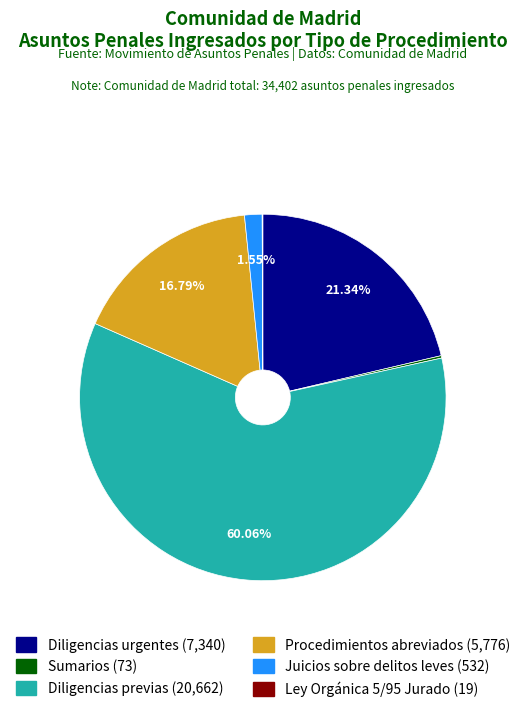

To the nearest percent, what is the combined percentage of Diligencias urgentes and Juicios sobre delitos leves?

23%